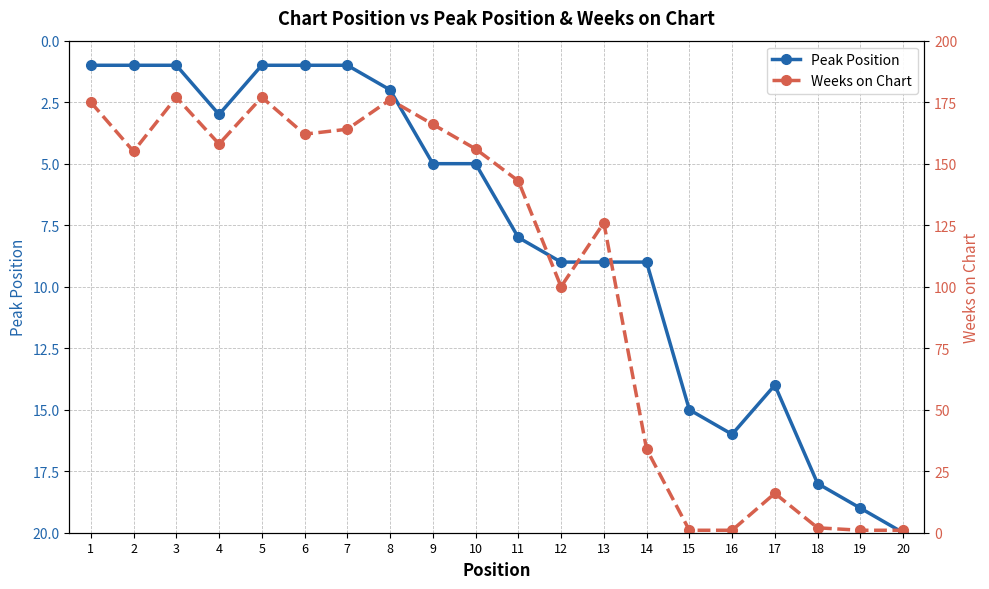

How many values in the Peak Position series exceed 8?

9